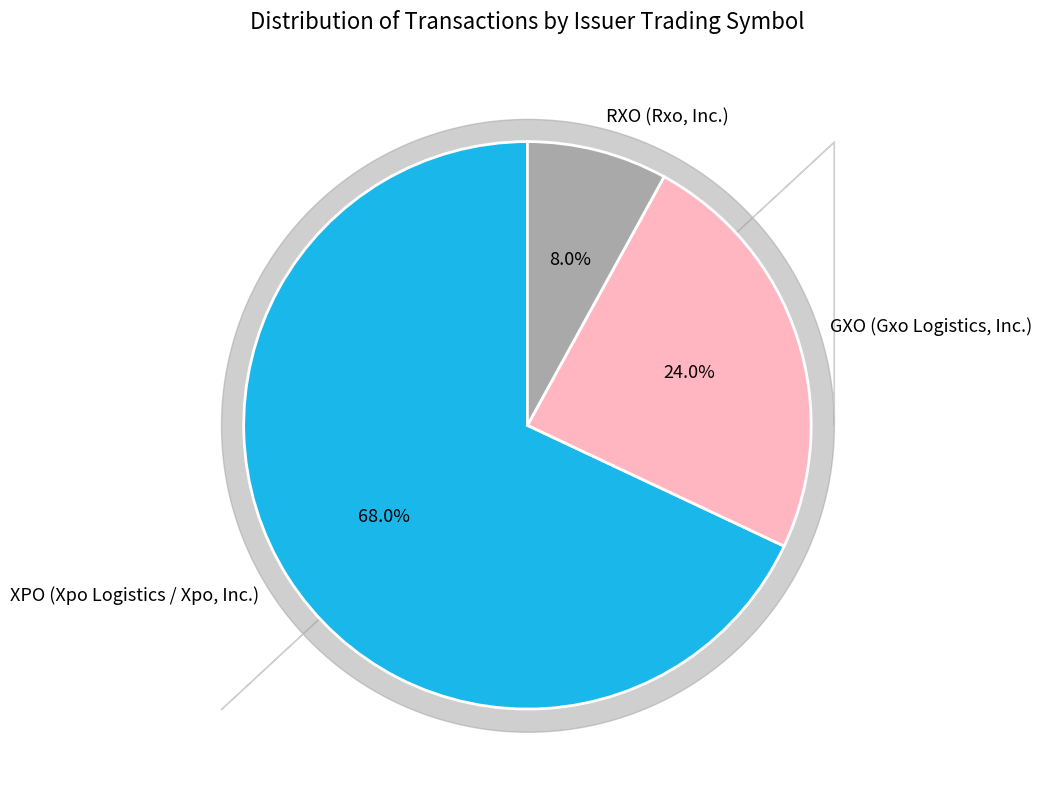

What is the majority slice?

XPO (Xpo Logistics / Xpo, Inc.)